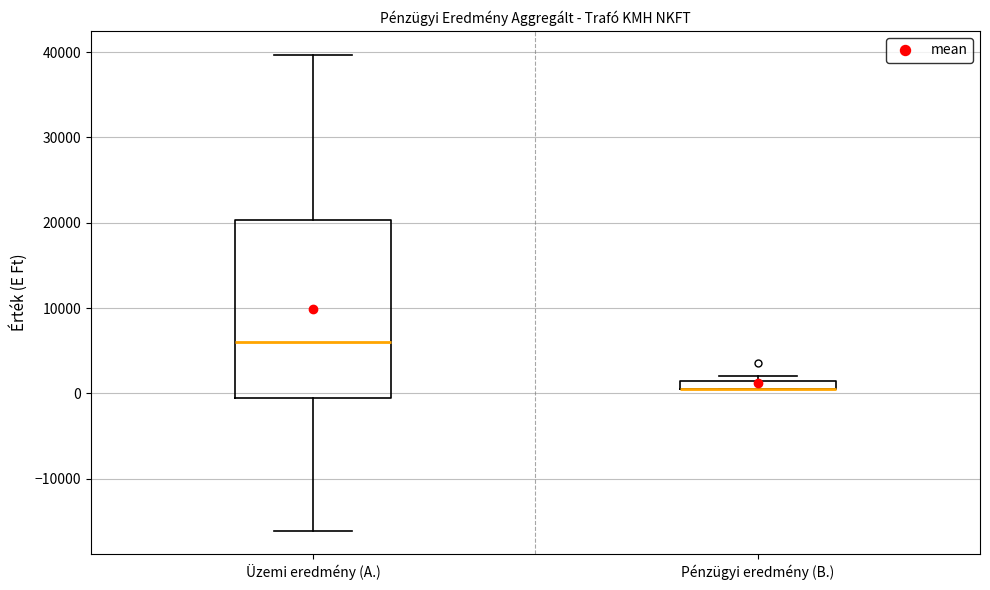

Where is the upper edge of the box for Pénzügyi eredmény (B.) on the y-axis? The values are not printed on the chart, so give them approximately, as read against the axis.

2000